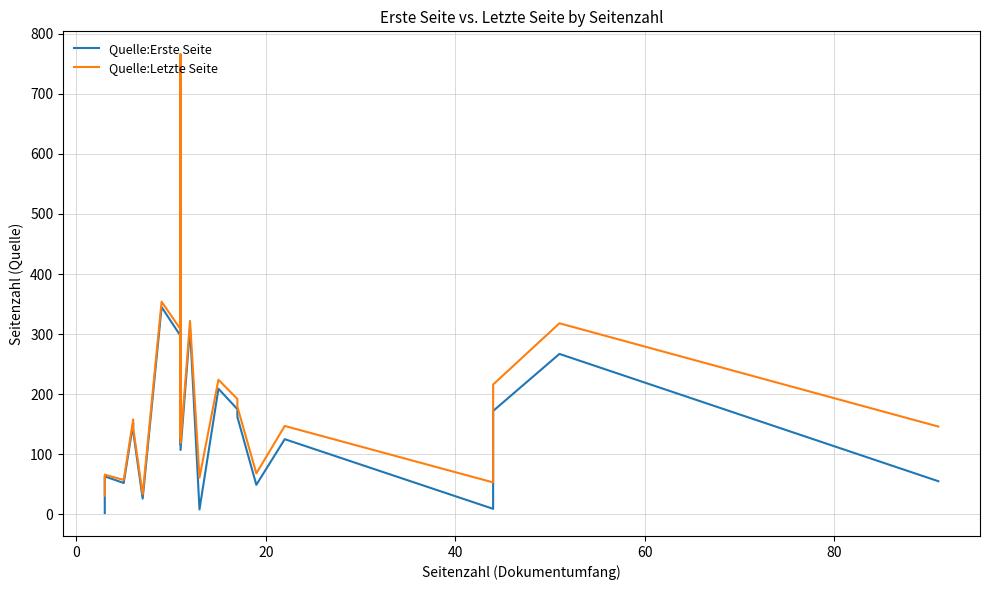

How many interior local peaks does the Quelle:Letzte Seite series have?

8